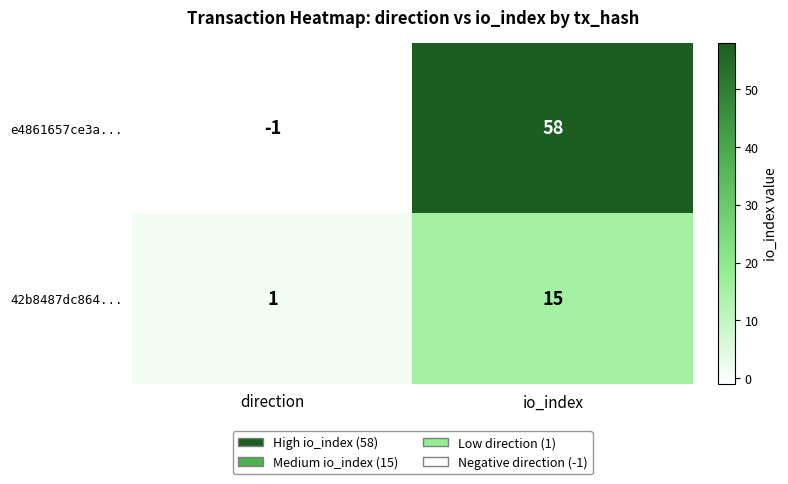

At which category is the sum across all series the highest?

io_index